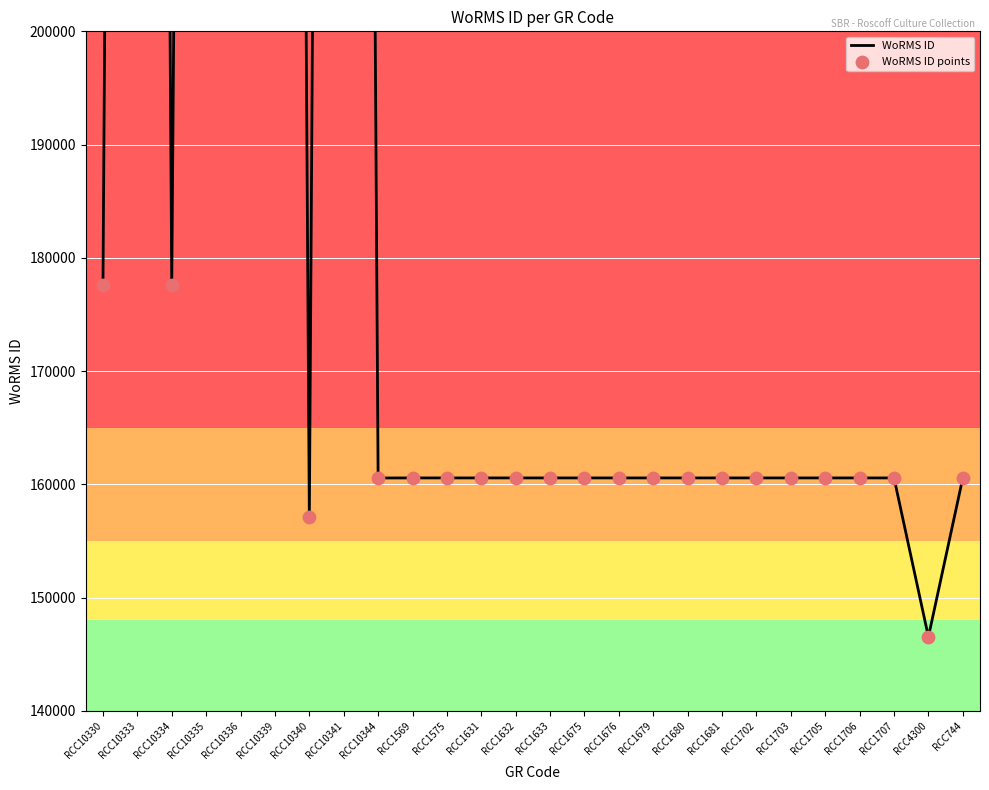

What is the total value across all series at RCC1706?

321144